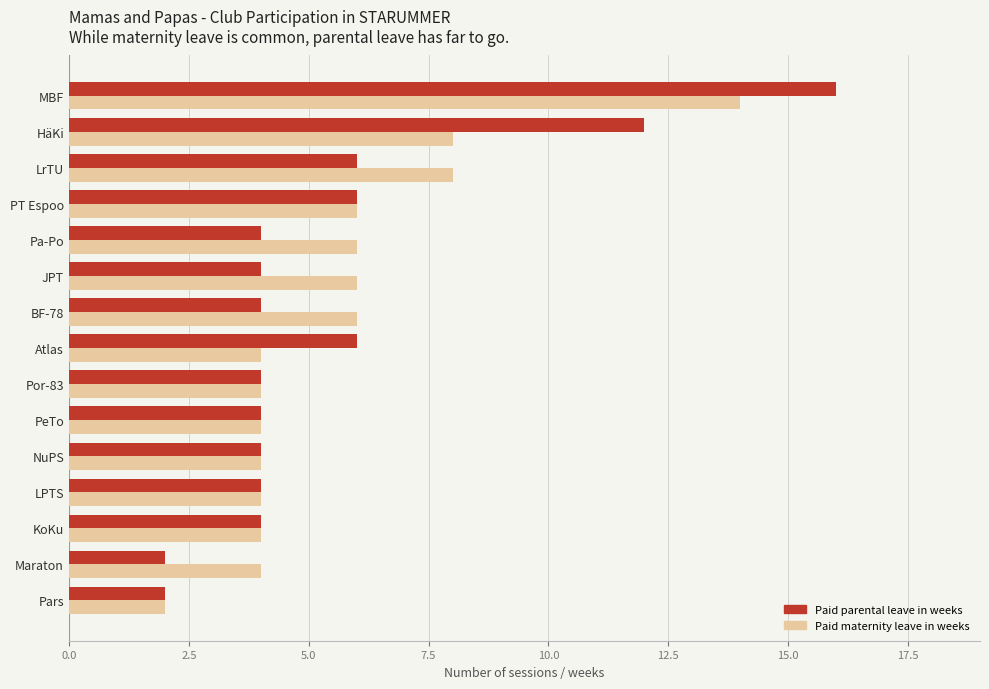

Which category has the highest value in the Paid maternity leave in weeks series?

MBF